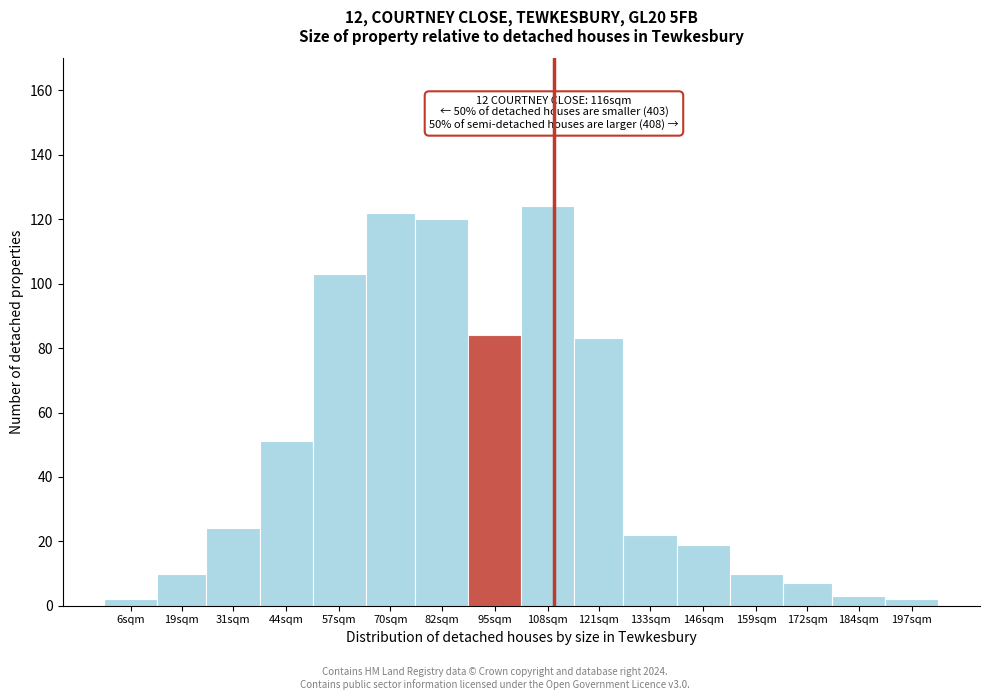

Reading left to right, extract all data points from this chart.

2	10	24	51	103	122	120	84	124	83	22	19	10	7	3	2